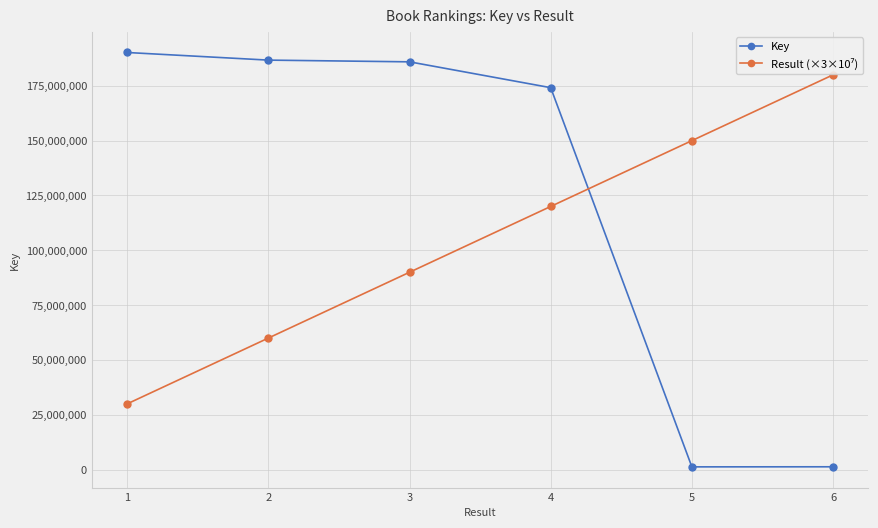

Which series has the largest total across all categories?

Key